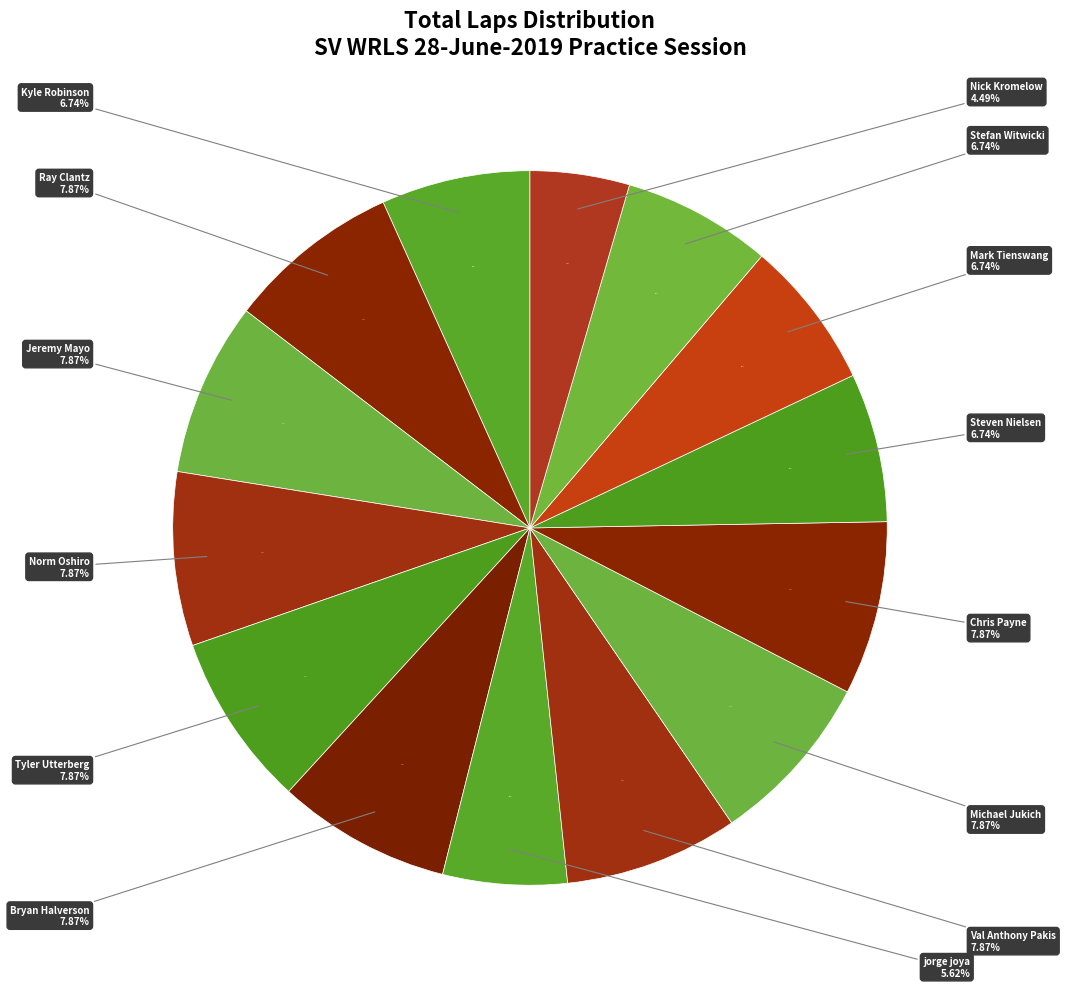

Does any single category account for the majority?

No